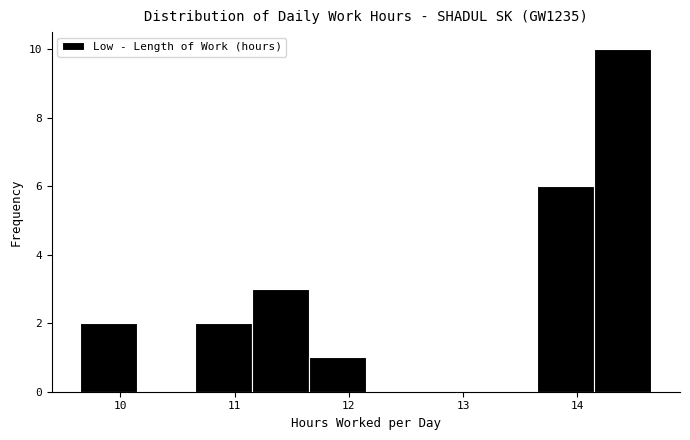

Which range on the x-axis has the tallest bar?

14.15 to 14.65